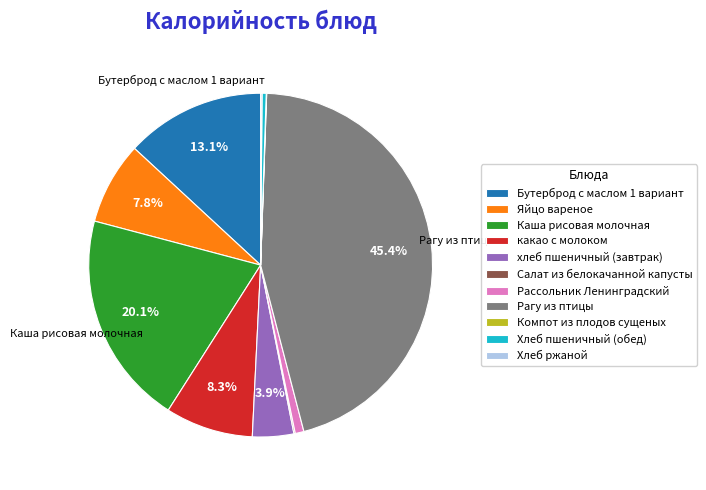

What is the largest slice in the pie chart?

Рагу из птицы